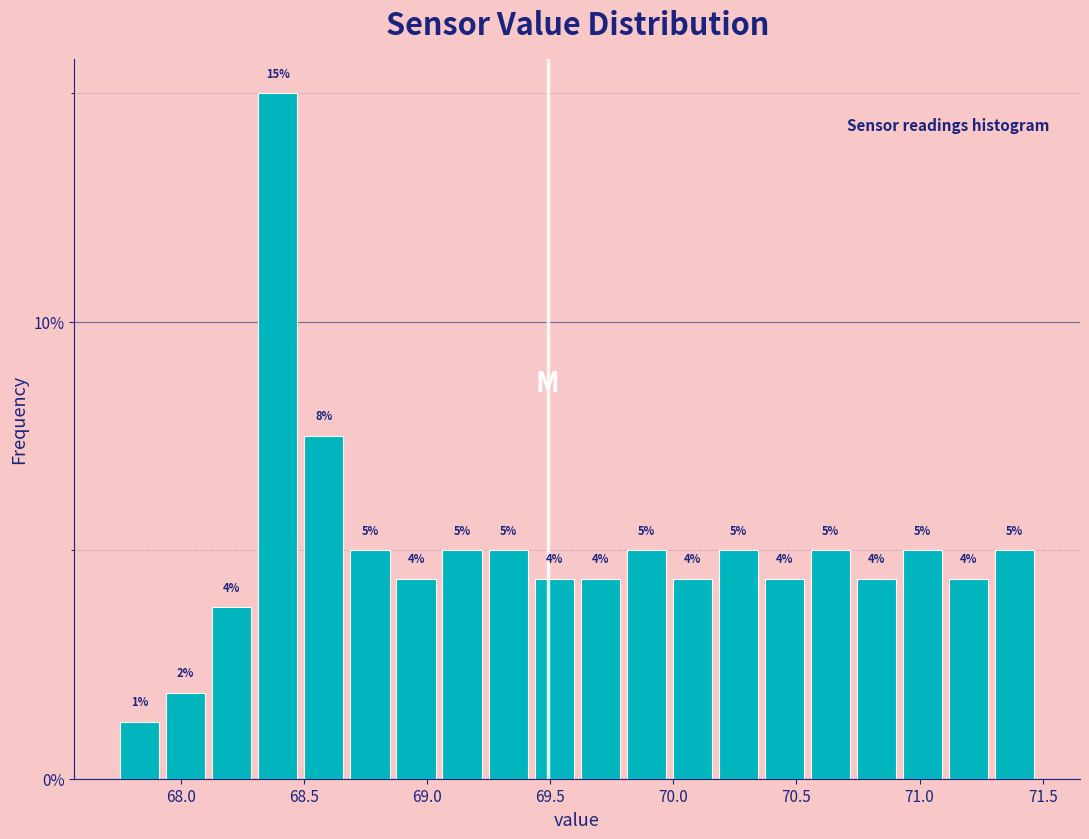

Read against the x-axis, roughly where is the centre of the tallest bar?

68.40